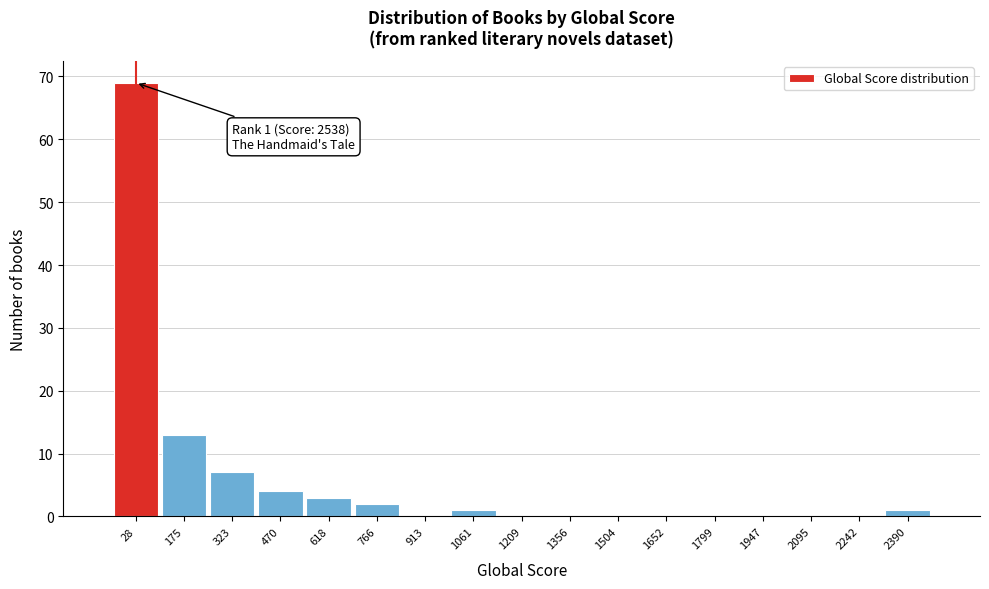

Reading left to right, extract all data points from this chart.

28=69	175=13	323=7	470=4	618=3	766=2	913=0	1061=1	1209=0	1356=0	1504=0	1652=0	1799=0	1947=0	2095=0	2242=0	2390=1